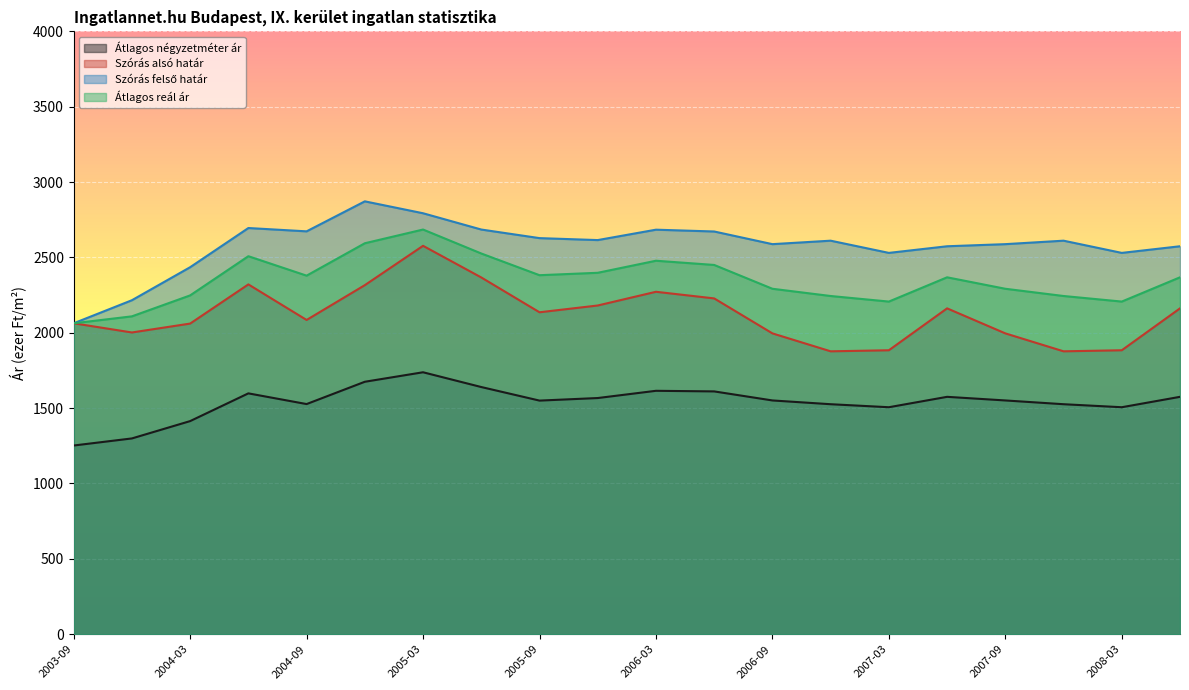

Reading left to right, list all the values displayed in this chart.

Átlagos négyzetméter ár: 2003-09=1252	2003-12=1299	2004-03=1414	2004-06=1598	2004-09=1527	2004-12=1675	2005-03=1738	2005-06=1640	2005-09=1550	2005-12=1567	2006-03=1615	2006-06=1611	2006-09=1551	2006-12=1526	2007-03=1506	2007-06=1575	2007-09=1551	2007-12=1526	2008-03=1506	2008-06=1575
Szórás alsó határ: 2003-09=2063	2003-12=2002	2004-03=2061	2004-06=2321	2004-09=2085	2004-12=2316	2005-03=2577	2005-06=2367	2005-09=2136	2005-12=2181	2006-03=2272	2006-06=2228	2006-09=1996	2006-12=1877	2007-03=1884	2007-06=2162	2007-09=1996	2007-12=1877	2008-03=1884	2008-06=2162
Szórás felső határ: 2003-09=2063	2003-12=2216	2004-03=2435	2004-06=2695	2004-09=2673	2004-12=2872	2005-03=2793	2005-06=2685	2005-09=2628	2005-12=2615	2006-03=2684	2006-06=2672	2006-09=2588	2006-12=2611	2007-03=2530	2007-06=2574	2007-09=2588	2007-12=2611	2008-03=2530	2008-06=2574
Átlagos reál ár: 2003-09=2063	2003-12=2109	2004-03=2248	2004-06=2508	2004-09=2379	2004-12=2594	2005-03=2685	2005-06=2526	2005-09=2382	2005-12=2398	2006-03=2478	2006-06=2450	2006-09=2292	2006-12=2244	2007-03=2207	2007-06=2368	2007-09=2292	2007-12=2244	2008-03=2207	2008-06=2368